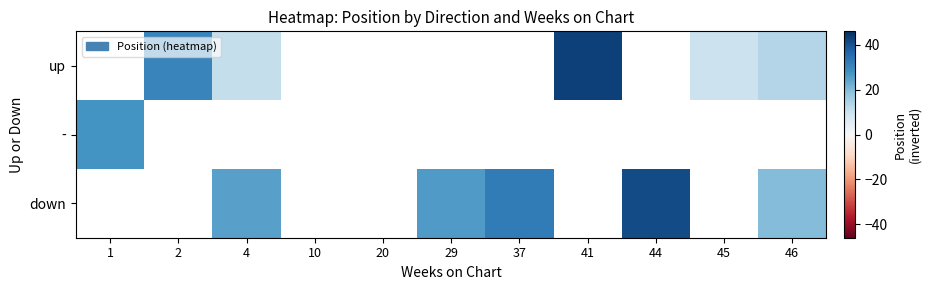

Which has a higher value, 10 or 45?

45